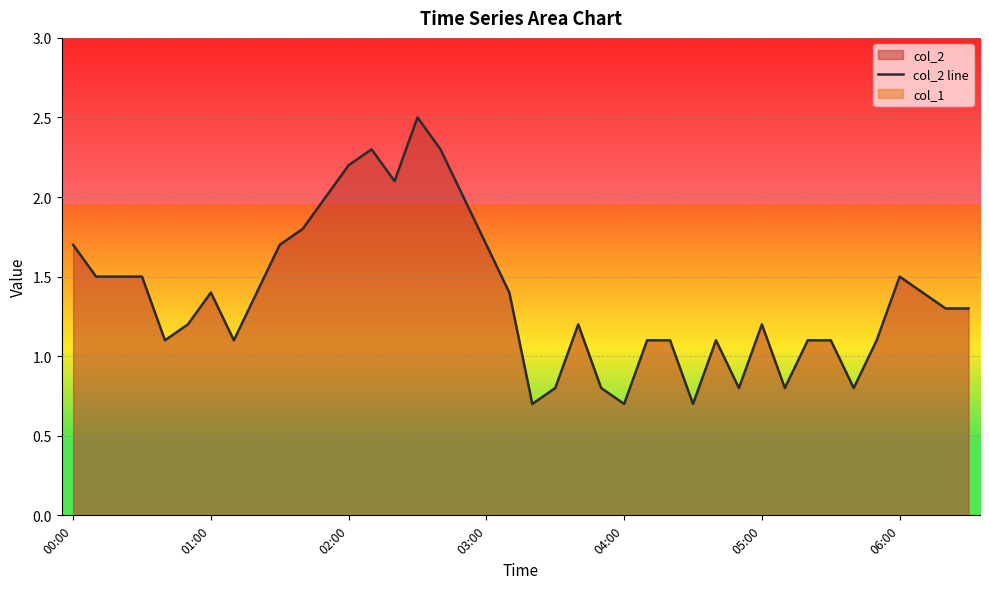

What is the value of the 40th point from the left?

1.3